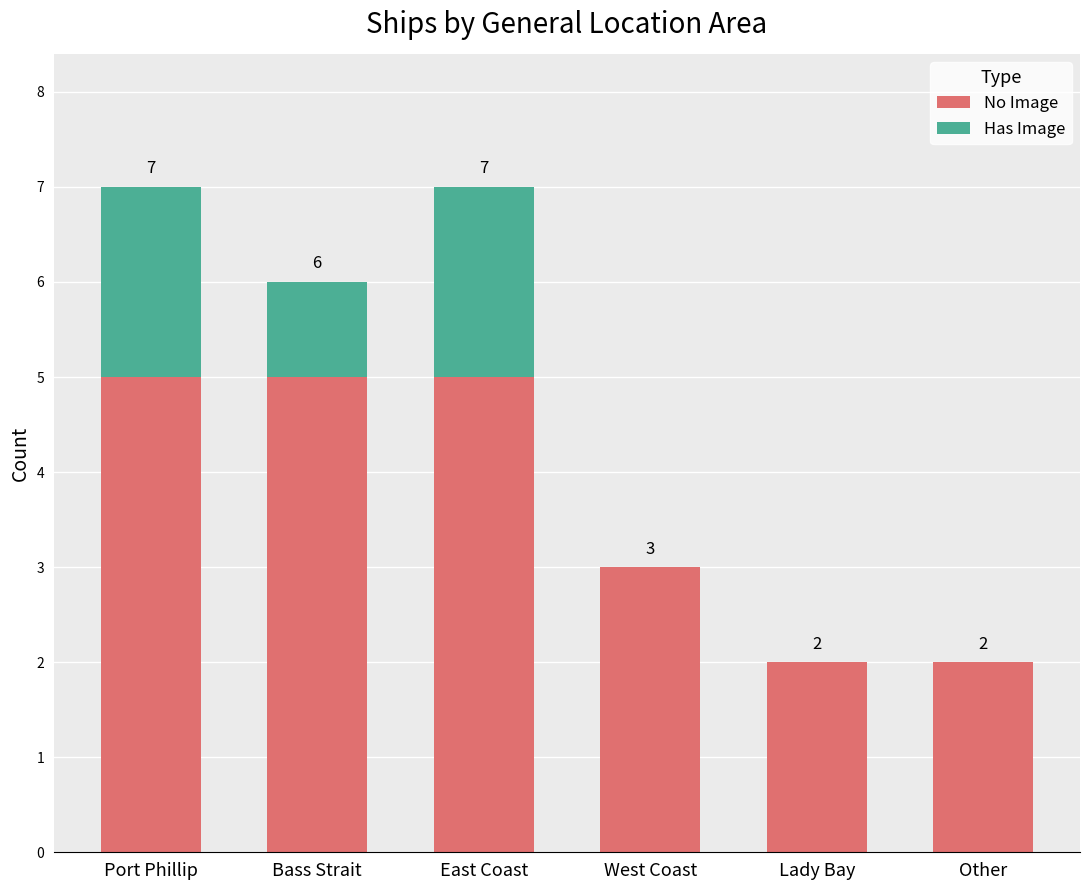

What value does the No Image series have at Bass Strait?

5